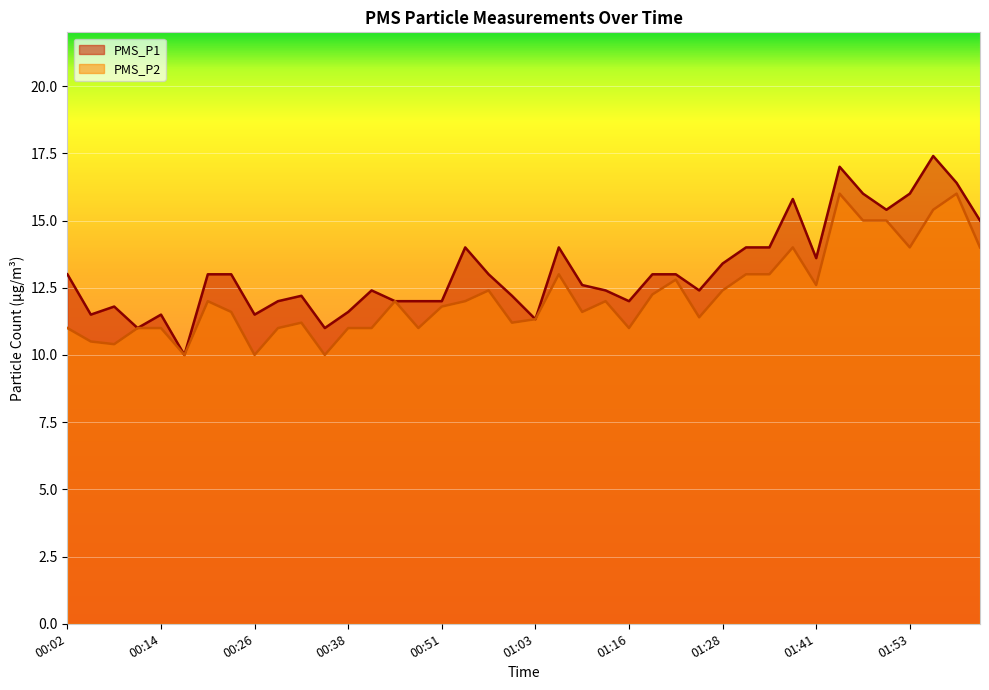

True or false: PMS_P1 and PMS_P2 cross at least once.

False